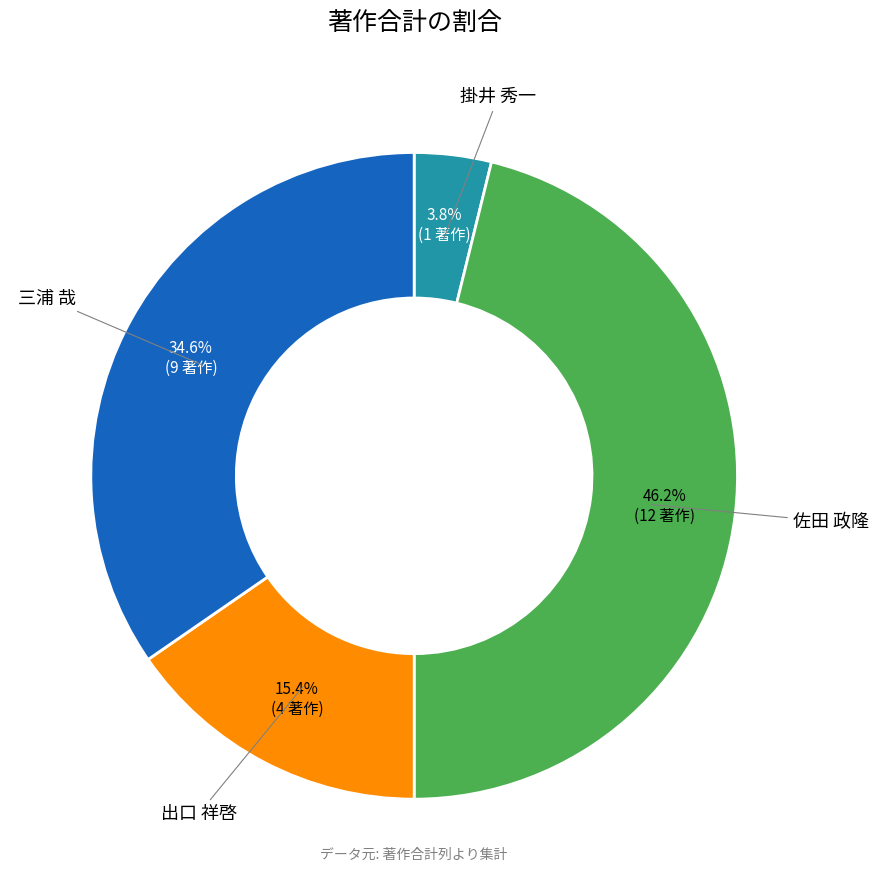

How many slices are in this pie chart?

4